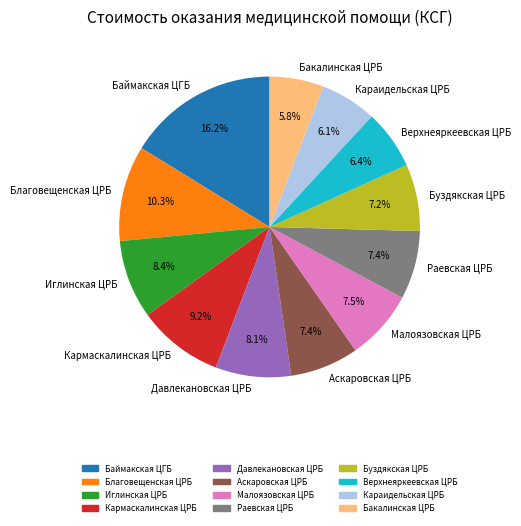

How many segments does this pie chart have?

12